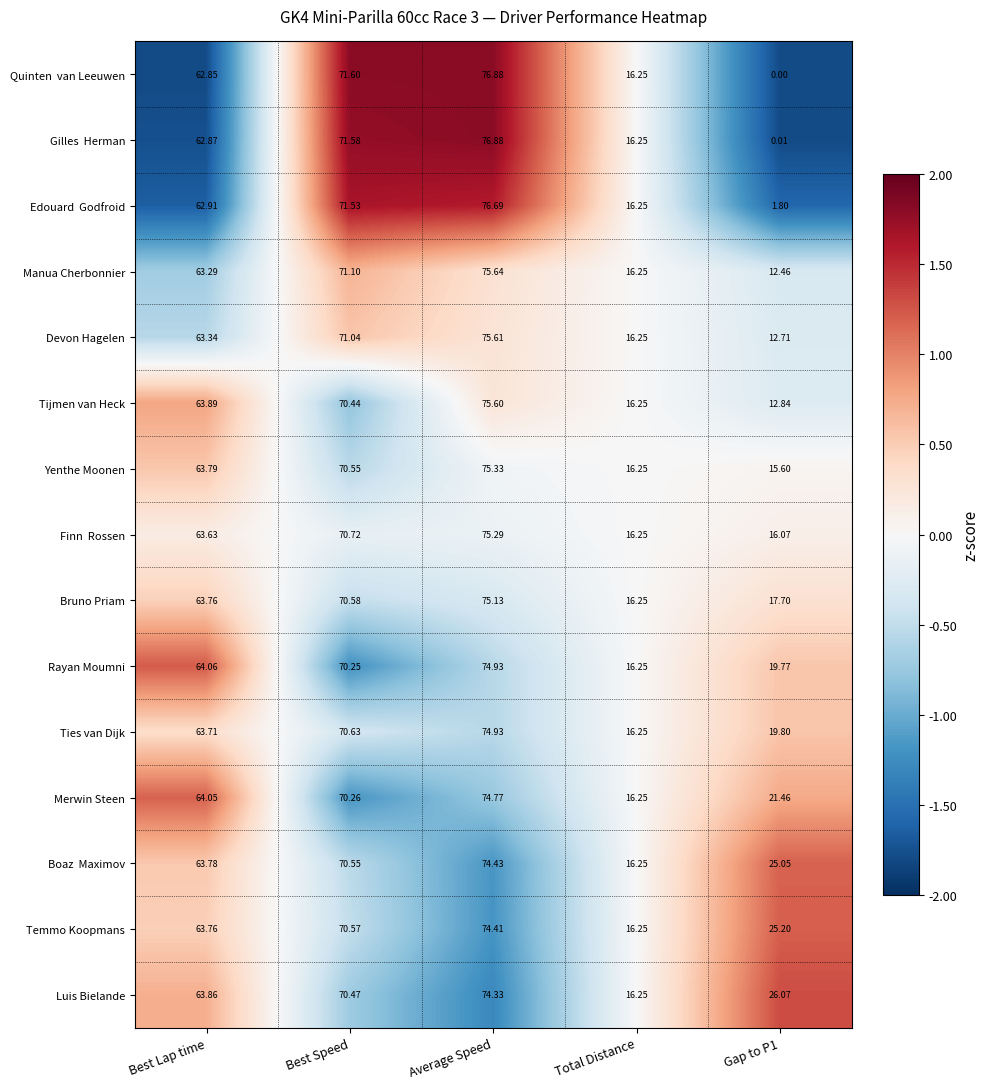

At which category is the sum across all series the highest?

Average Speed